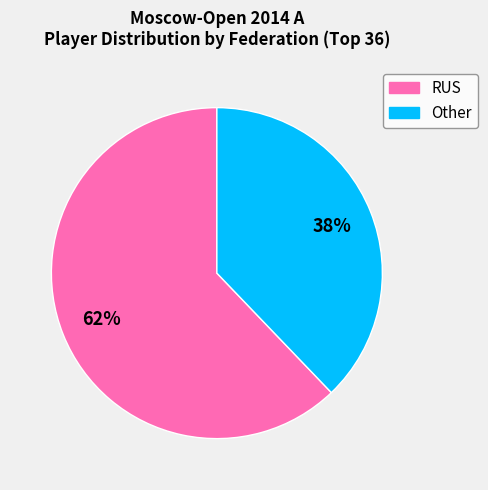

To the nearest percent, what is the difference between the largest and smallest slice percentages?

24%